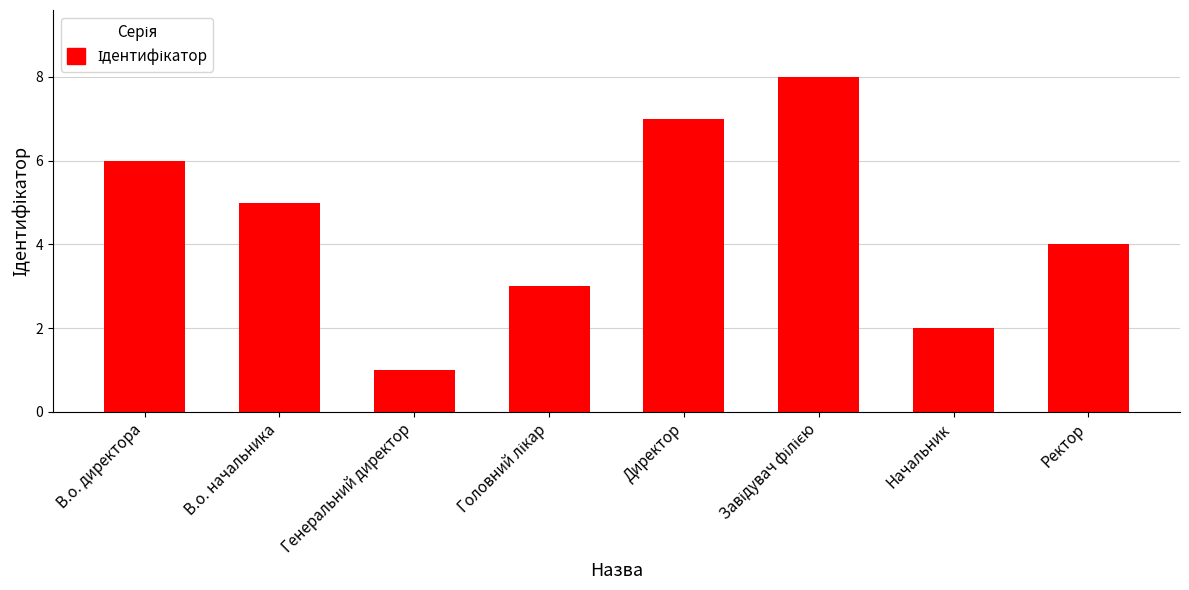

Approximately how many times larger is the value at Ректор compared to В.о. директора?

0.7